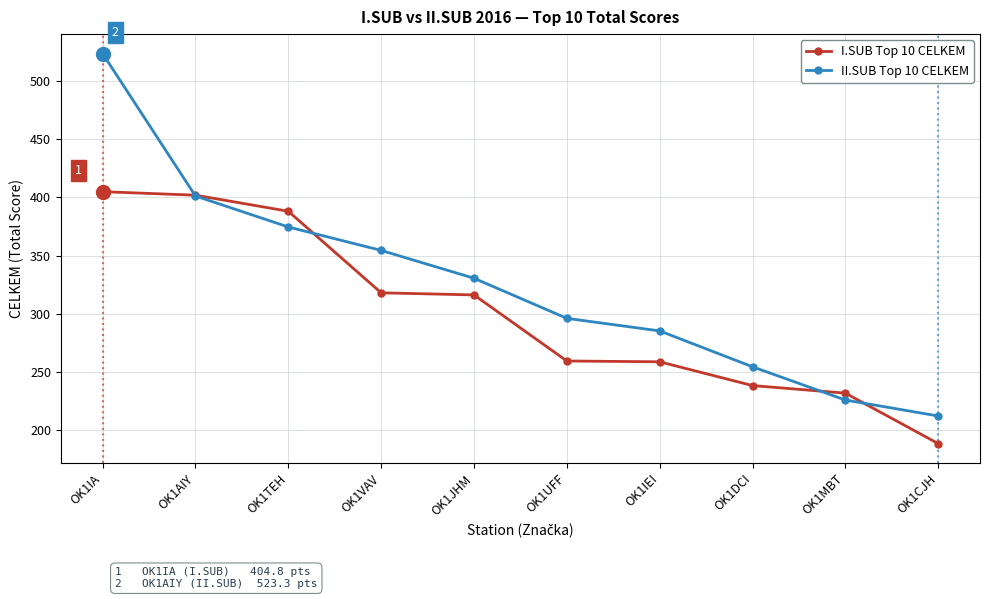

True or false: I.SUB Top 10 CELKEM has a value of 100.9 at OK1JHM.

False